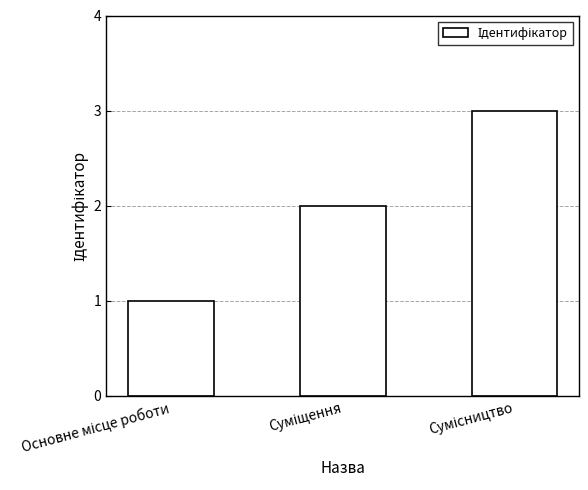

How many bars are there in total?

3